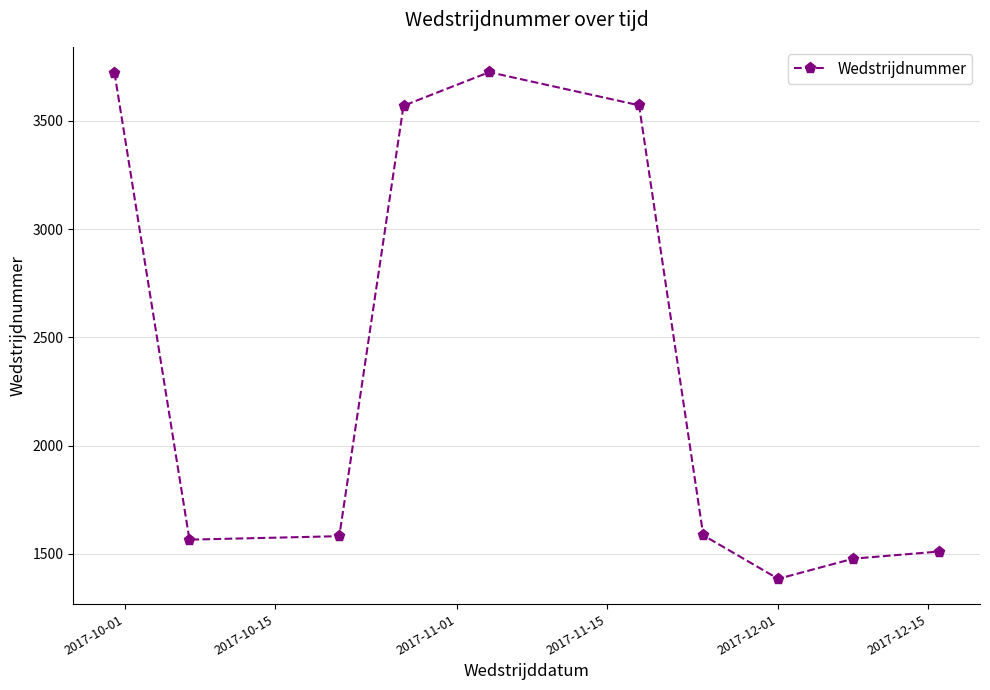

What is the value of the 4th point from the left?

3570